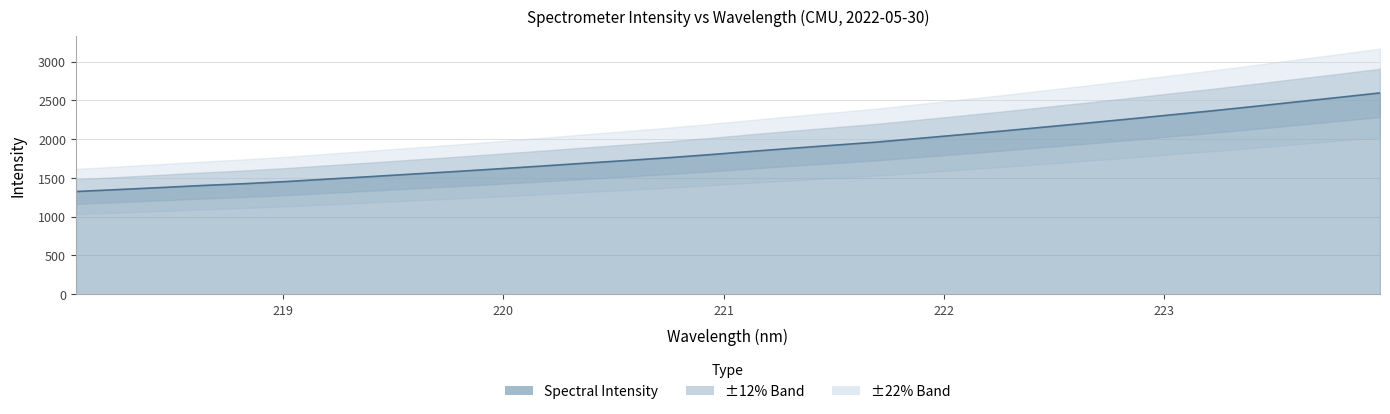

Approximately how many times larger is the value at 220.7354 compared to 218.442?

1.3